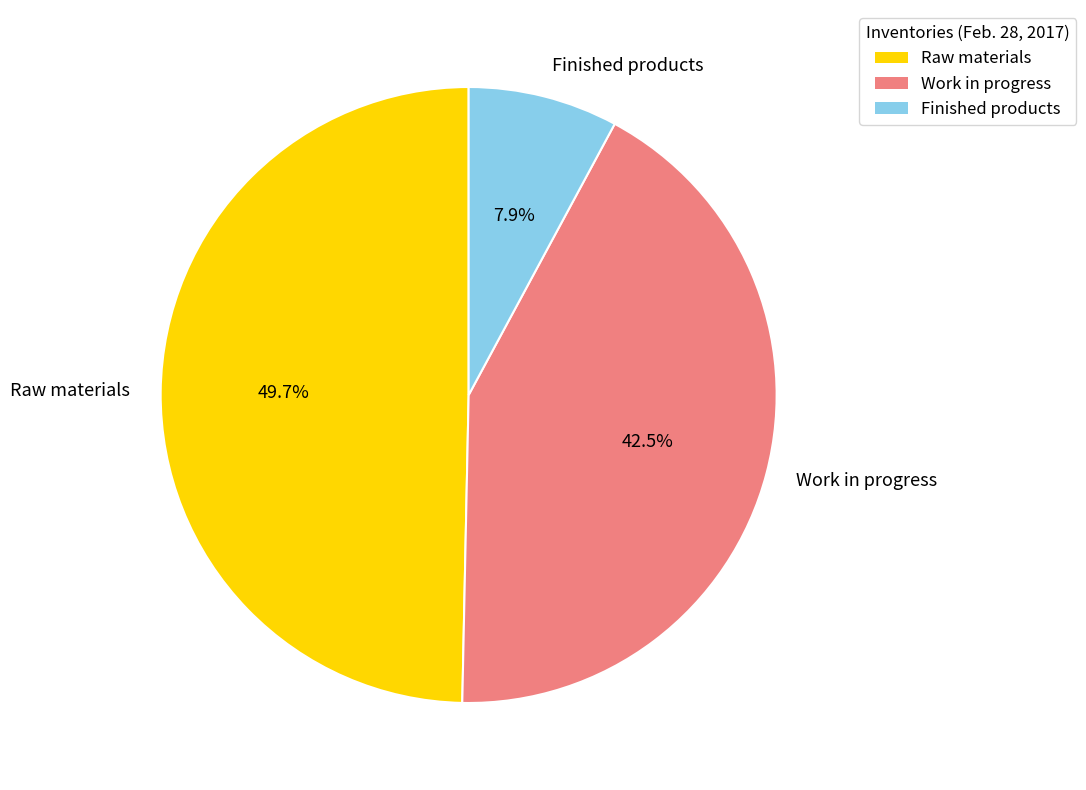

To the nearest percent, what is the combined percentage of Raw materials and Work in progress?

92%